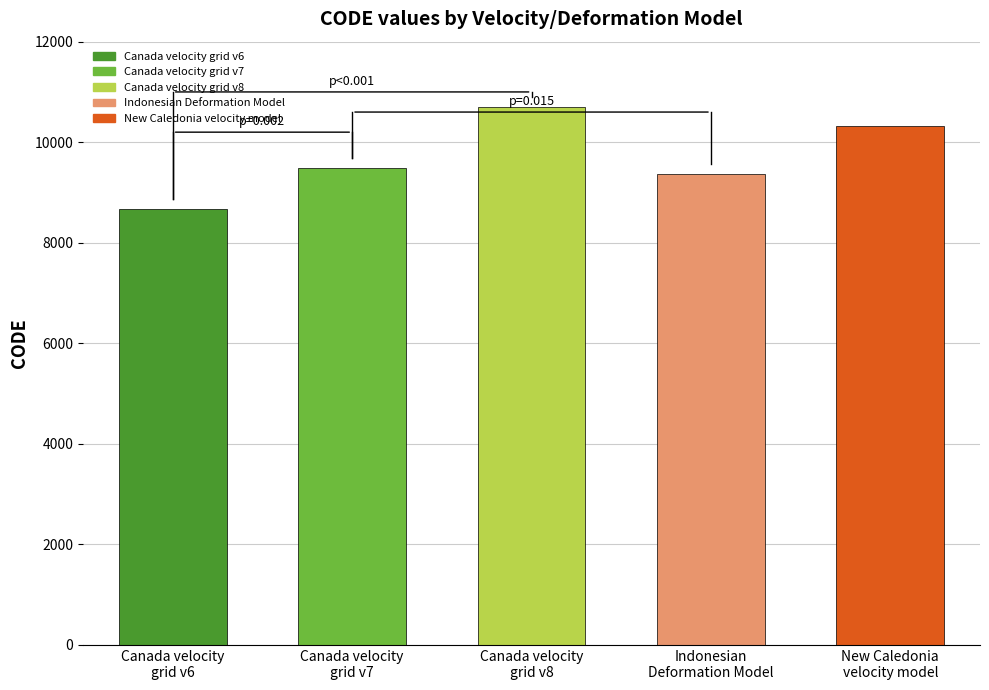

What is the average value?

9713